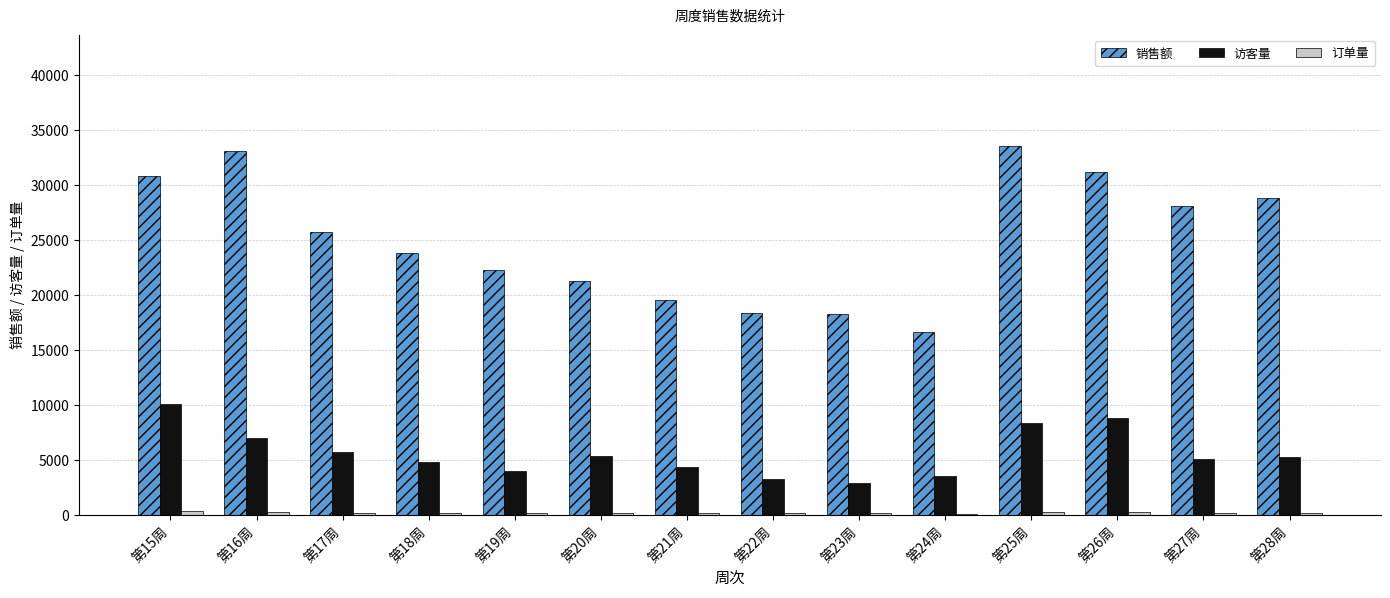

What is the total value across all series at 第27周?

33392.5